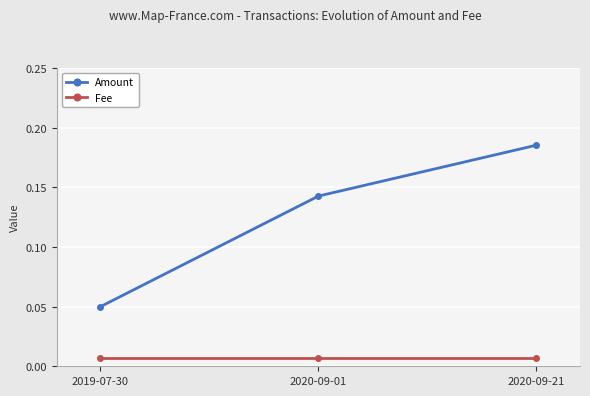

How many data points does each series have?

3